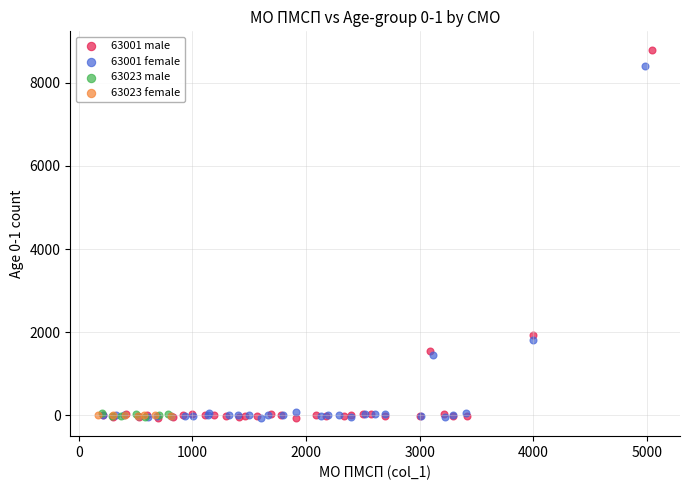

Which series contains the highest Y value?

63001 male